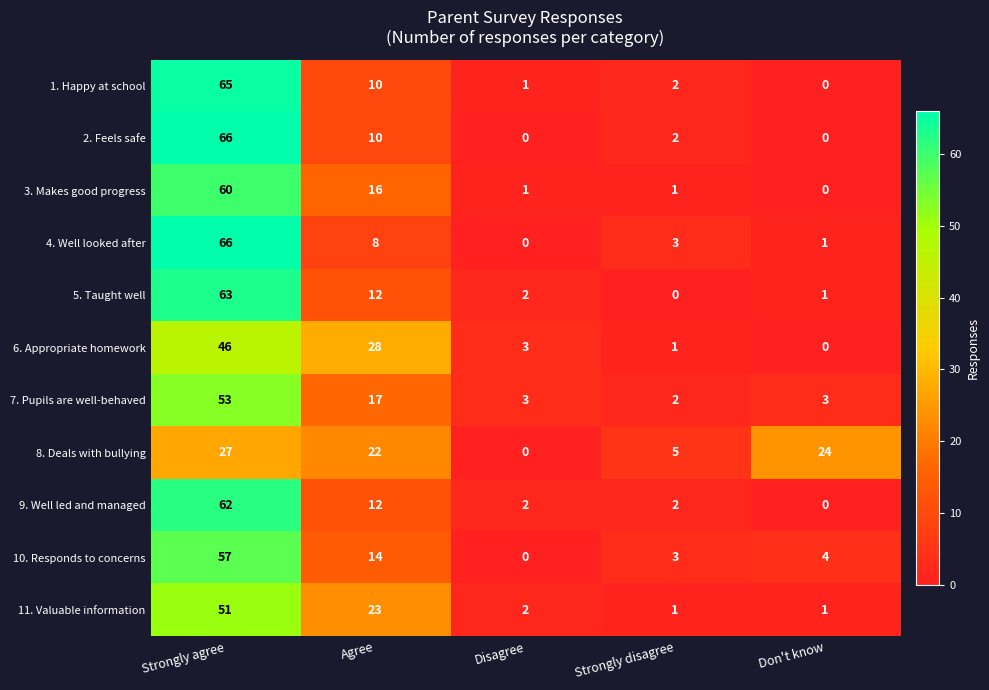

What is the spread (max minus min) of values at Agree?

20